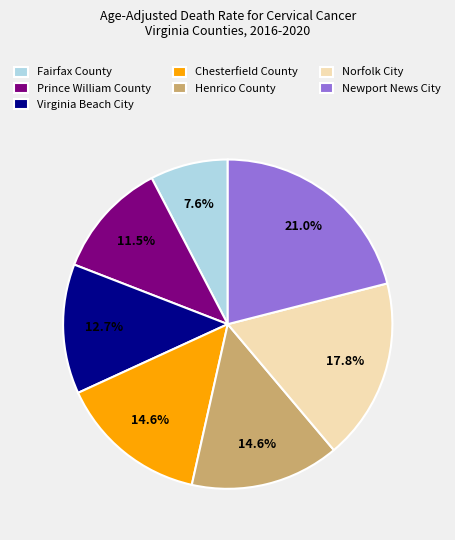

Is Fairfax County the majority of the pie?

No